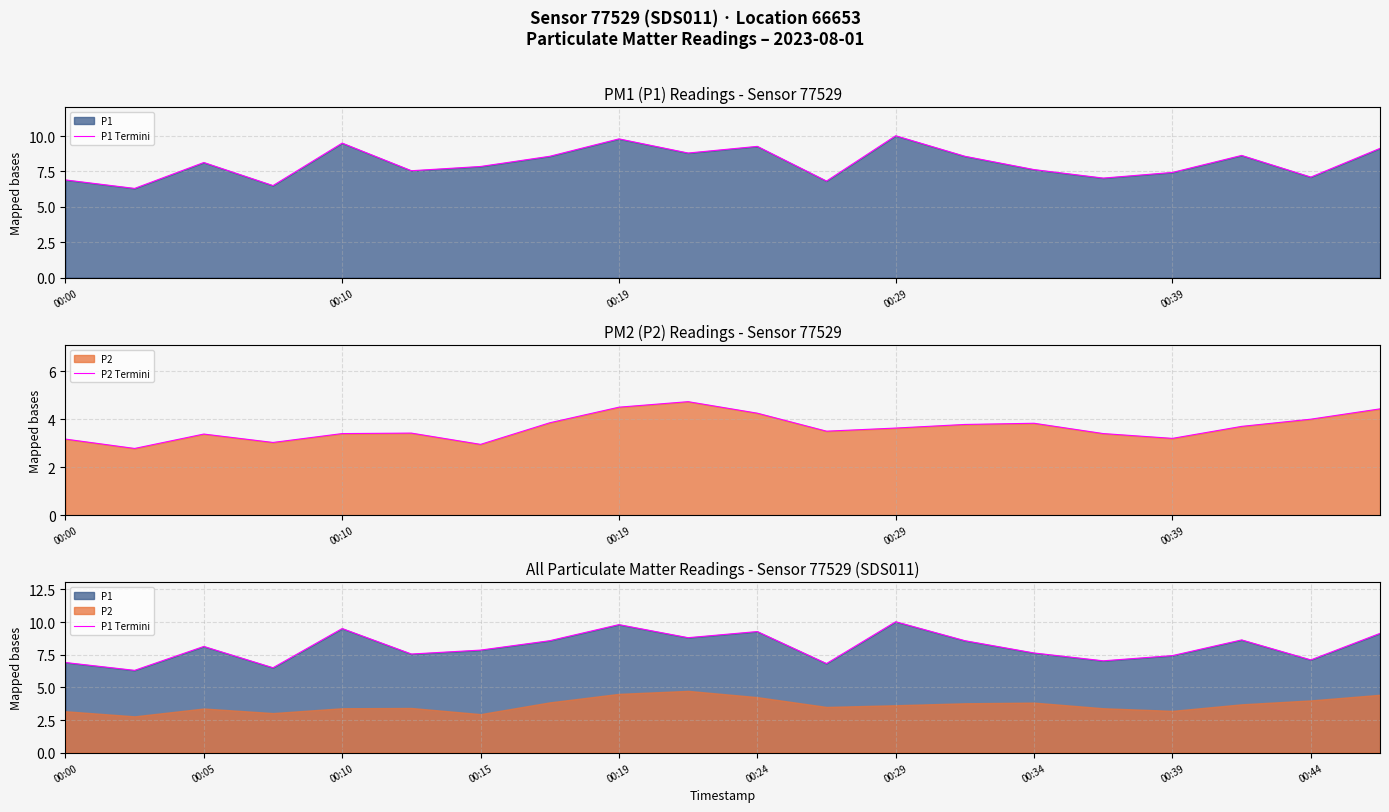

What is the sum of the P1 Termini values at 9 and 13?

17.4